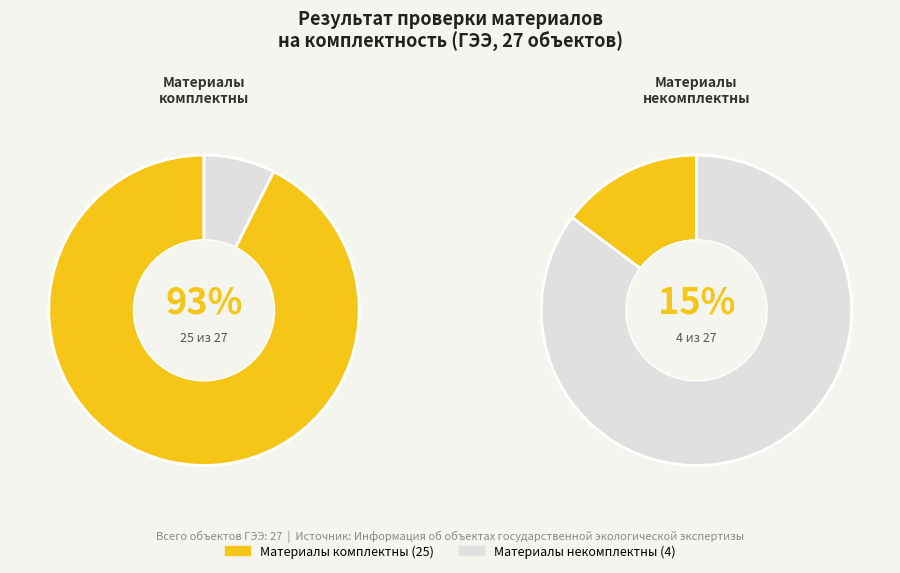

Rank the categories by value from lowest to highest.

Материалы некомплектны, Материалы комплектны